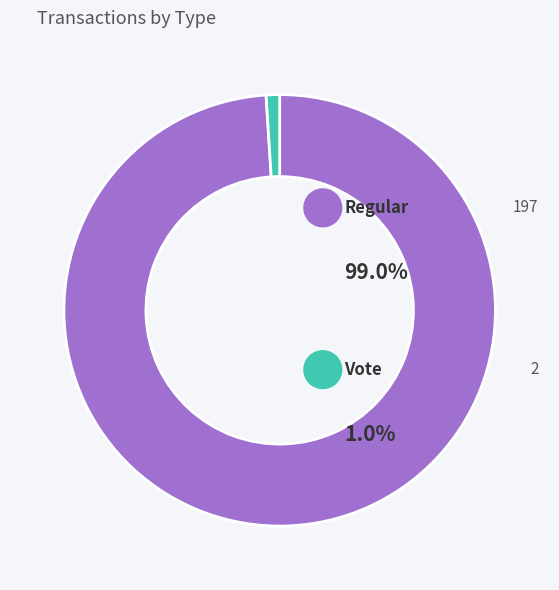

True or false: Vote accounts for 11% of the total.

False